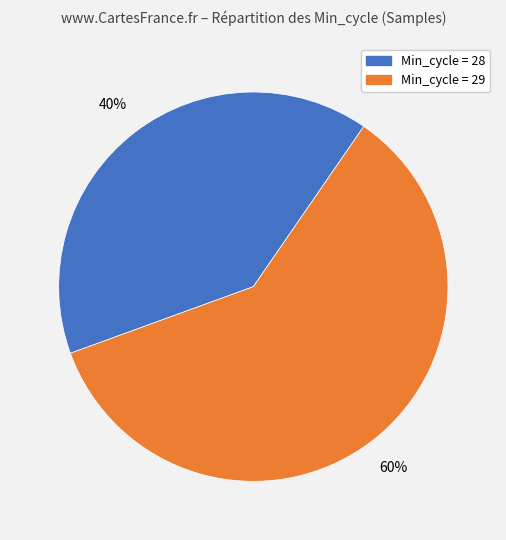

Does any single category account for the majority?

Yes